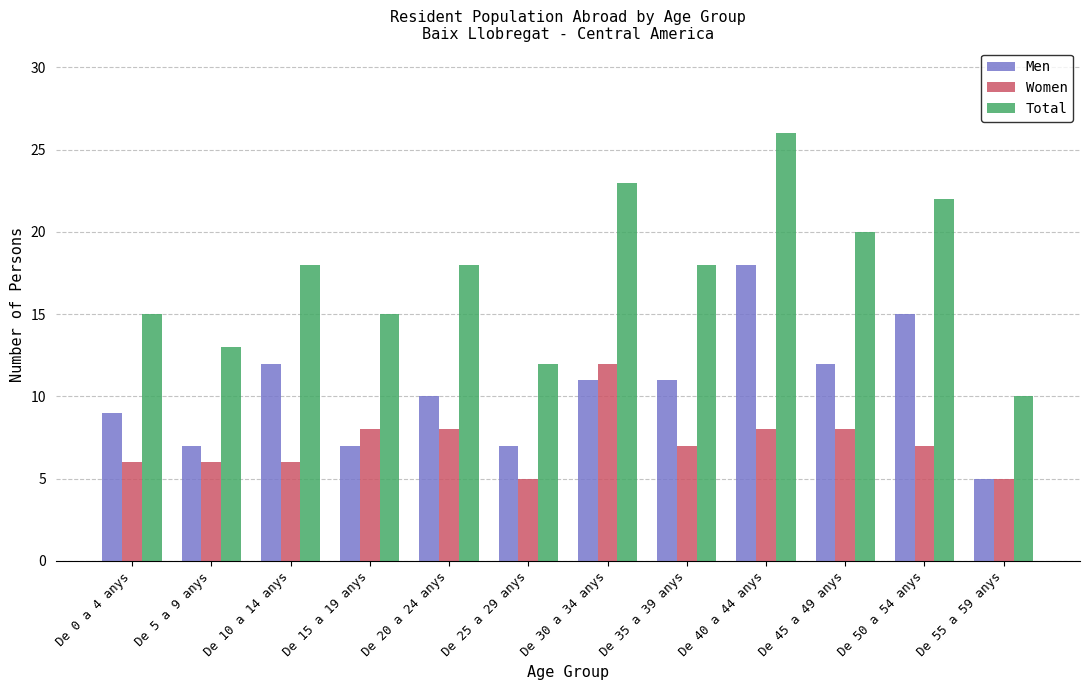

Reading left to right, transcribe all the data shown in this chart.

Men: De 0 a 4 anys=9	De 5 a 9 anys=7	De 10 a 14 anys=12	De 15 a 19 anys=7	De 20 a 24 anys=10	De 25 a 29 anys=7	De 30 a 34 anys=11	De 35 a 39 anys=11	De 40 a 44 anys=18	De 45 a 49 anys=12	De 50 a 54 anys=15	De 55 a 59 anys=5
Women: De 0 a 4 anys=6	De 5 a 9 anys=6	De 10 a 14 anys=6	De 15 a 19 anys=8	De 20 a 24 anys=8	De 25 a 29 anys=5	De 30 a 34 anys=12	De 35 a 39 anys=7	De 40 a 44 anys=8	De 45 a 49 anys=8	De 50 a 54 anys=7	De 55 a 59 anys=5
Total: De 0 a 4 anys=15	De 5 a 9 anys=13	De 10 a 14 anys=18	De 15 a 19 anys=15	De 20 a 24 anys=18	De 25 a 29 anys=12	De 30 a 34 anys=23	De 35 a 39 anys=18	De 40 a 44 anys=26	De 45 a 49 anys=20	De 50 a 54 anys=22	De 55 a 59 anys=10